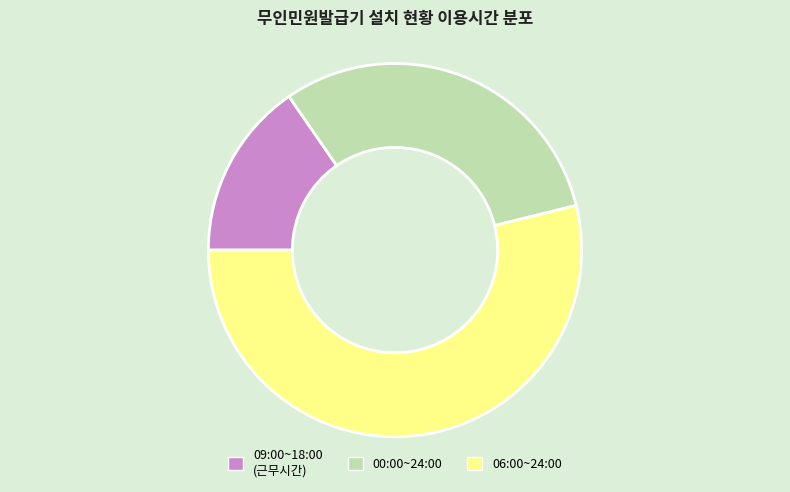

Count the number of slices in the pie.

3